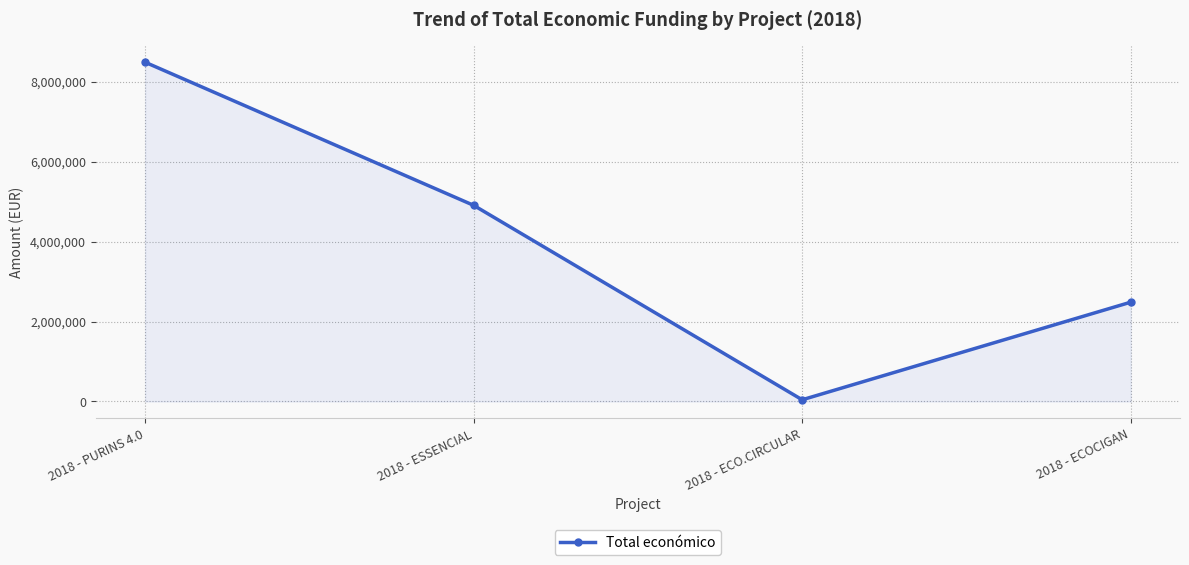

The value at 2018 - PURINS 4.0 is 12436045. True or false?

False